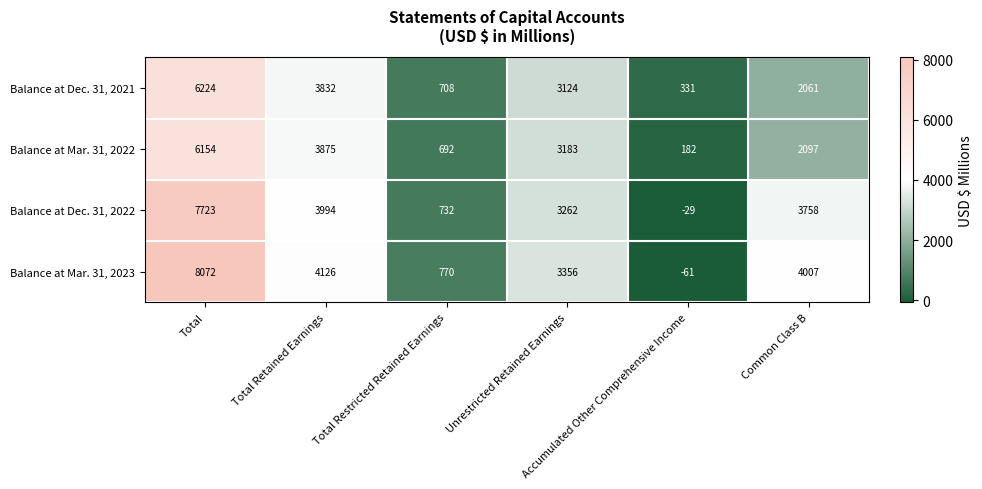

Which series has the largest total across all categories?

Balance at Mar. 31, 2023